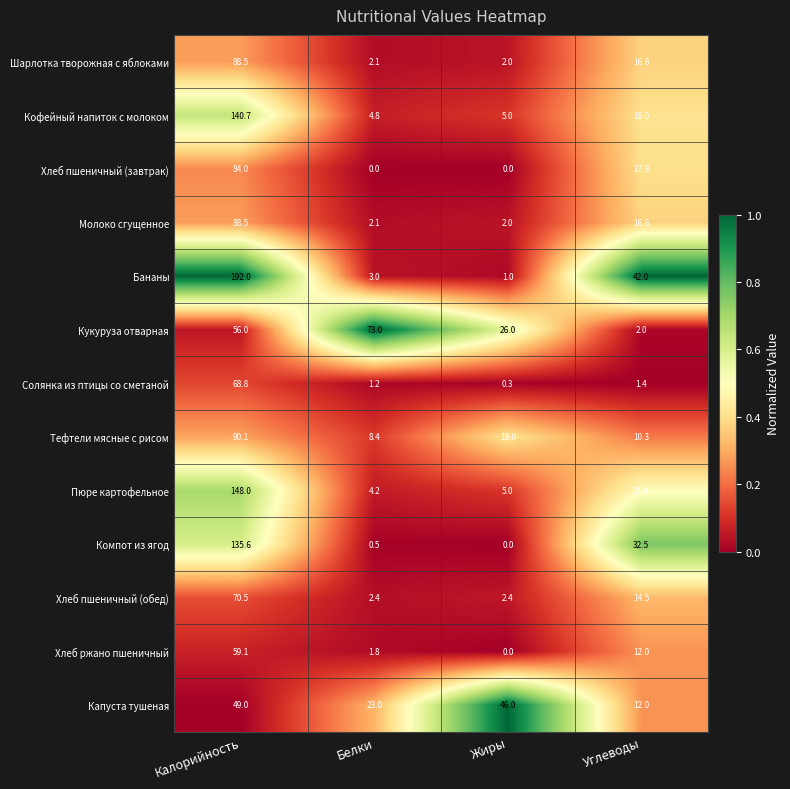

What is the difference between the maximum and second lowest values in the Кукуруза отварная series?

47.0